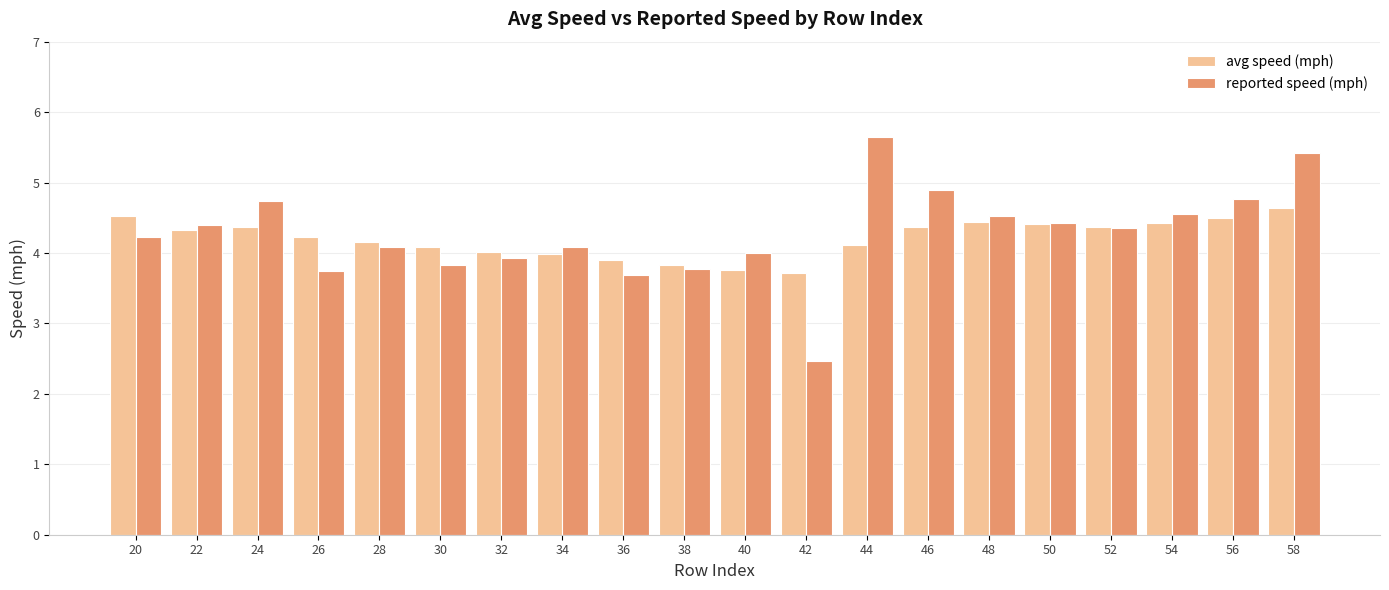

Rank the series by their maximum value, from lowest to highest.

avg speed (mph), reported speed (mph)